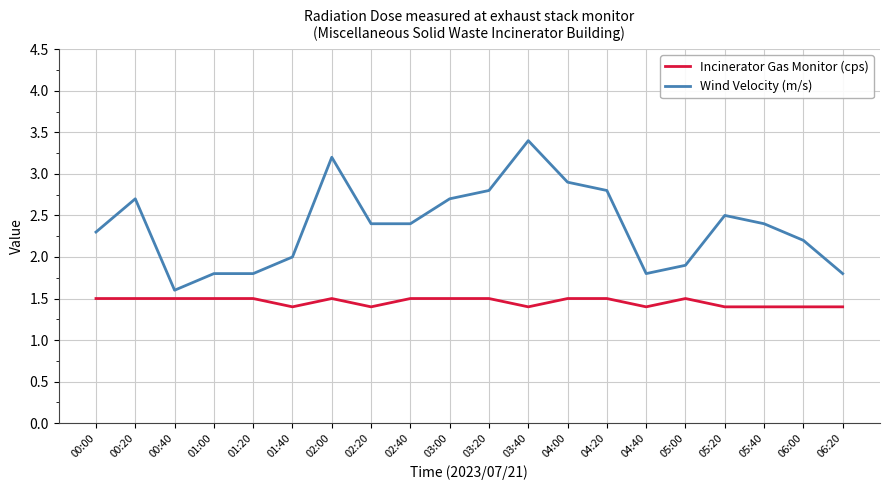

Which series changed the most between 00:20 and 05:40?

Wind Velocity (m/s)